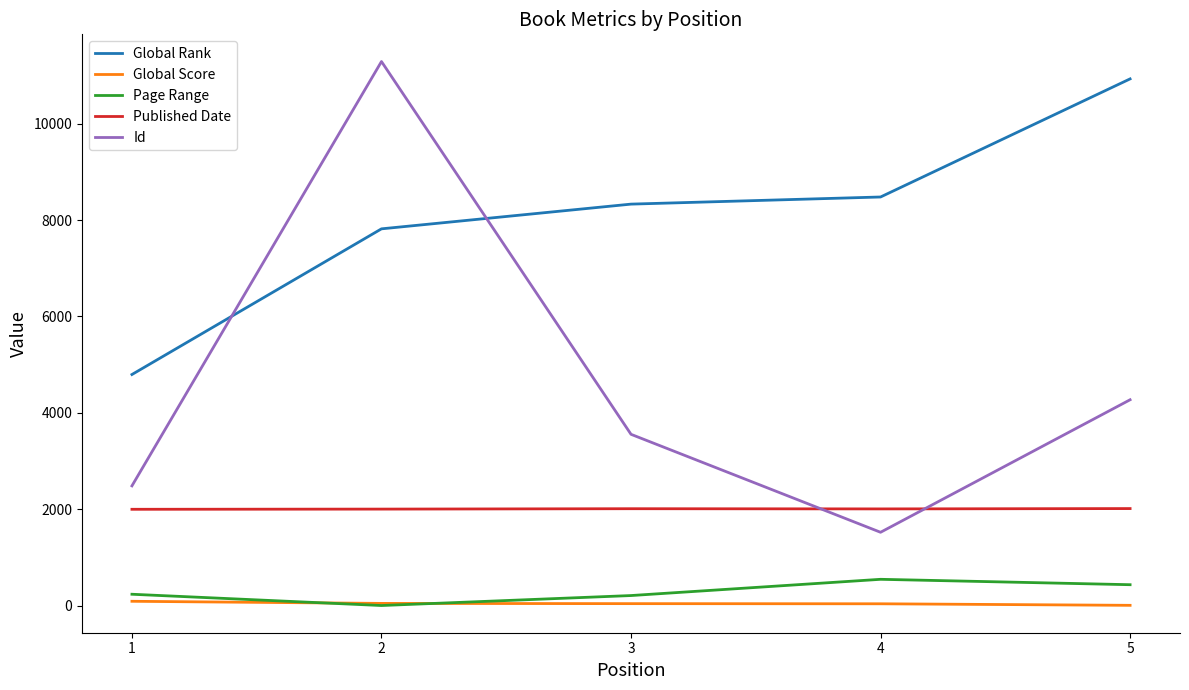

The value of Id at 1 is 3923. True or false?

False